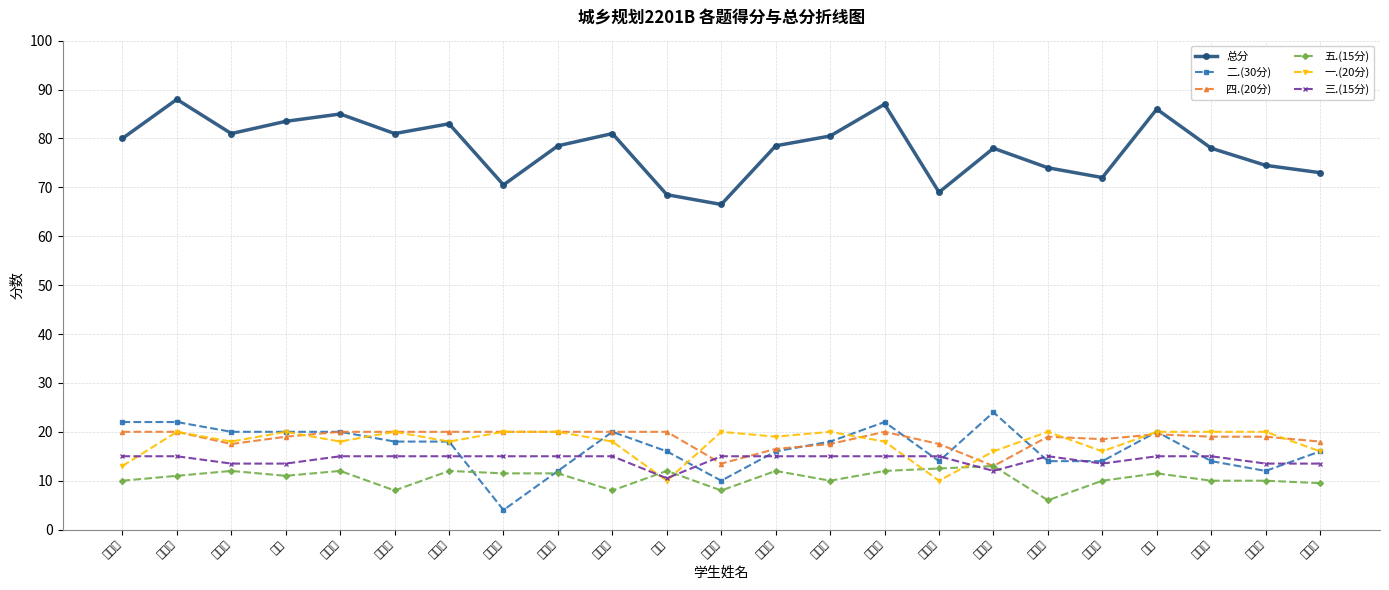

At which category does 二.(30分) reach its first local valley?

段志博